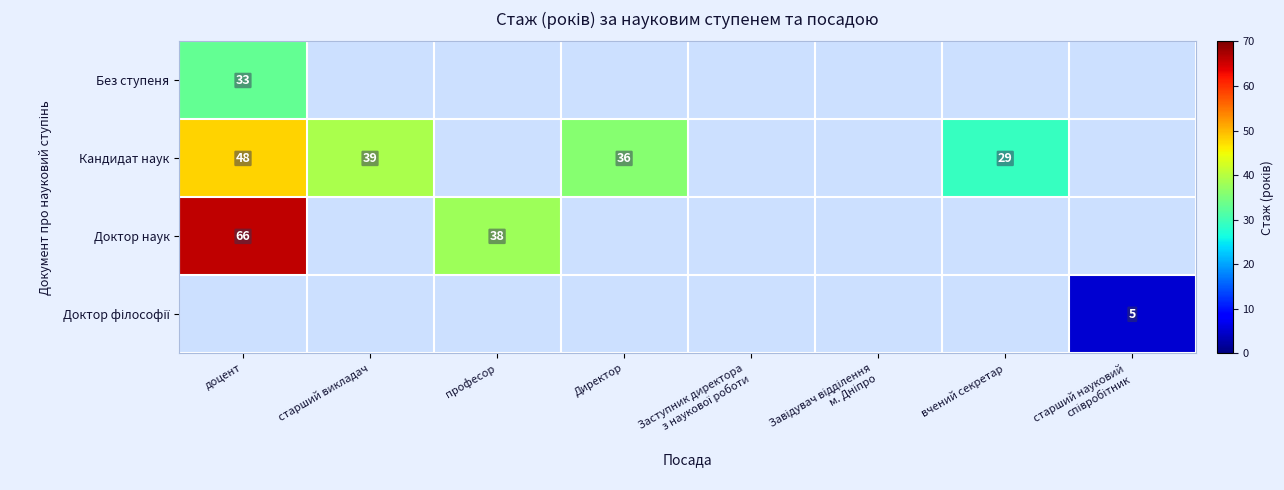

Is it true that Кандидат наук equals 18 at старший викладач?

False